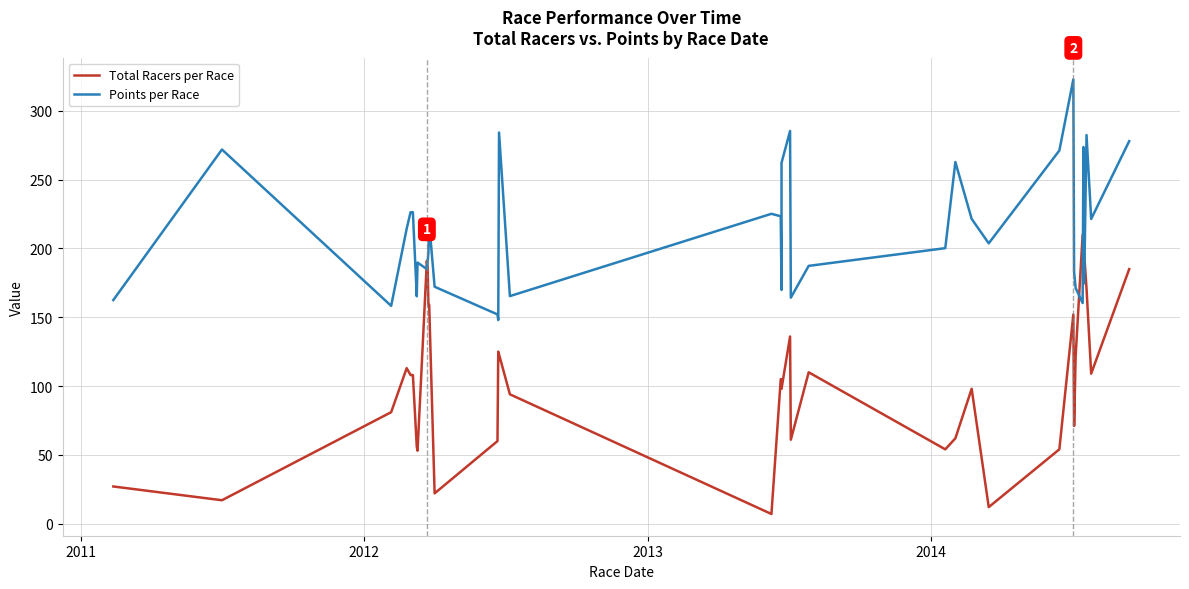

Does the chart display data point markers on the line(s)?

No